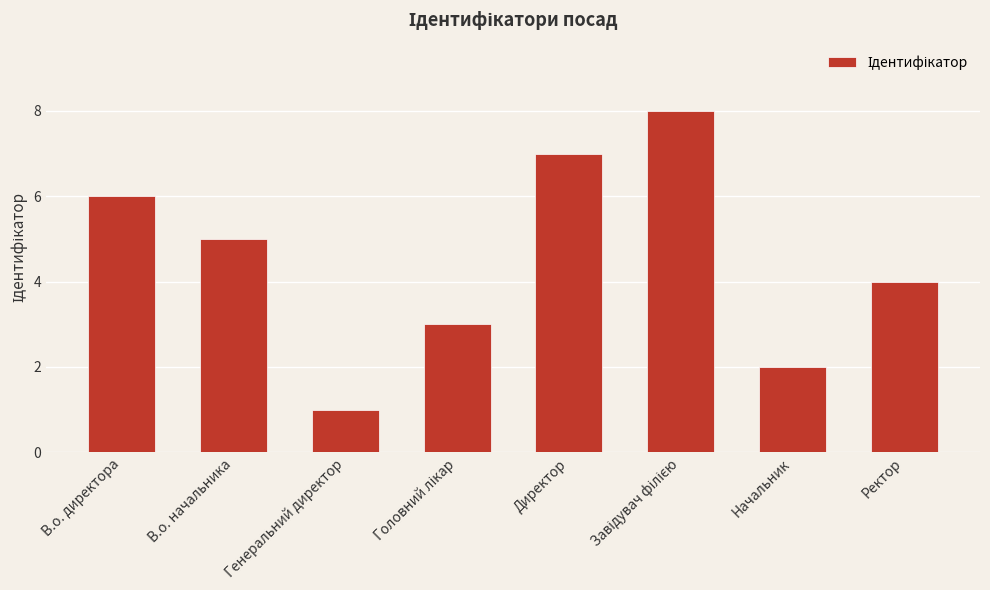

What is the label of the 8th bar from the right?

В.о. директора